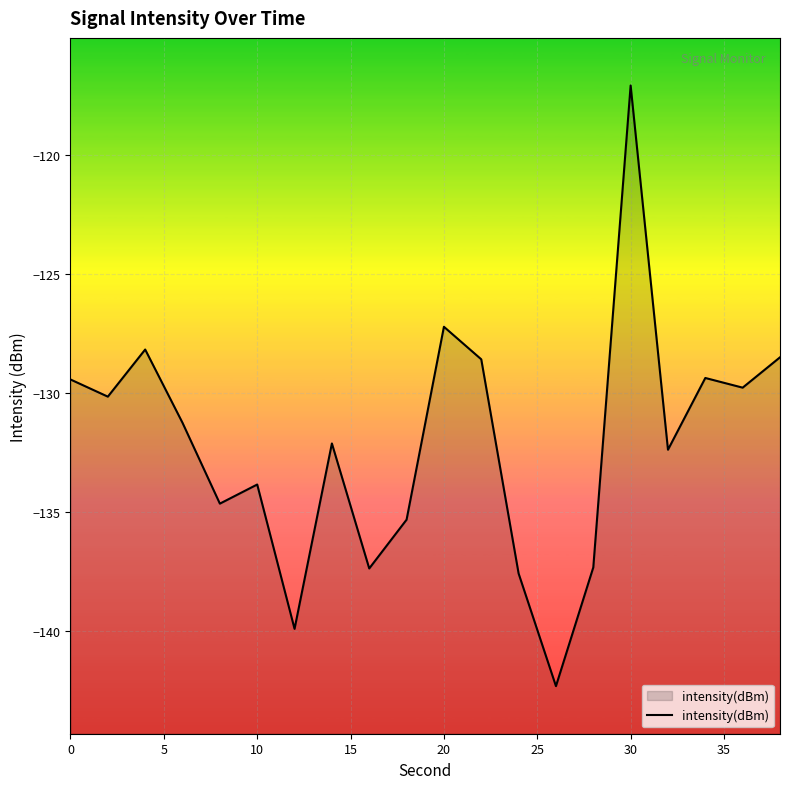

What is the value of the 15th point from the left?

-137.3